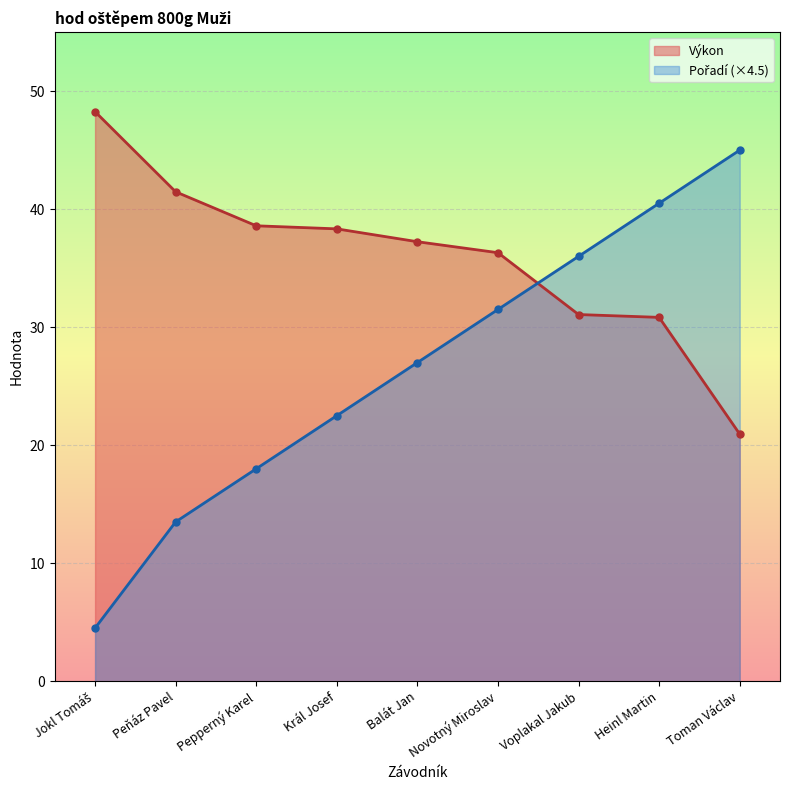

What are all the series names shown in the legend?

Výkon, Pořadí